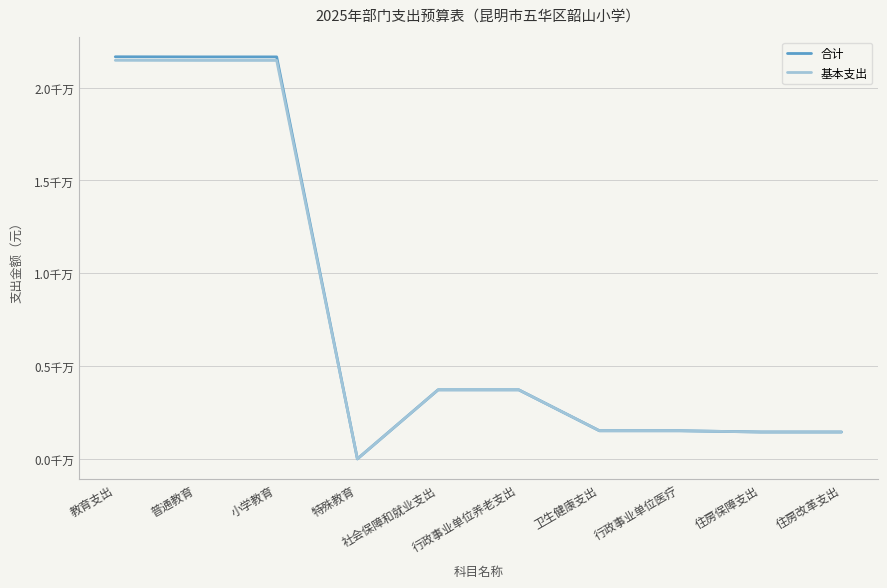

What are all the series names shown in the legend?

合计, 基本支出